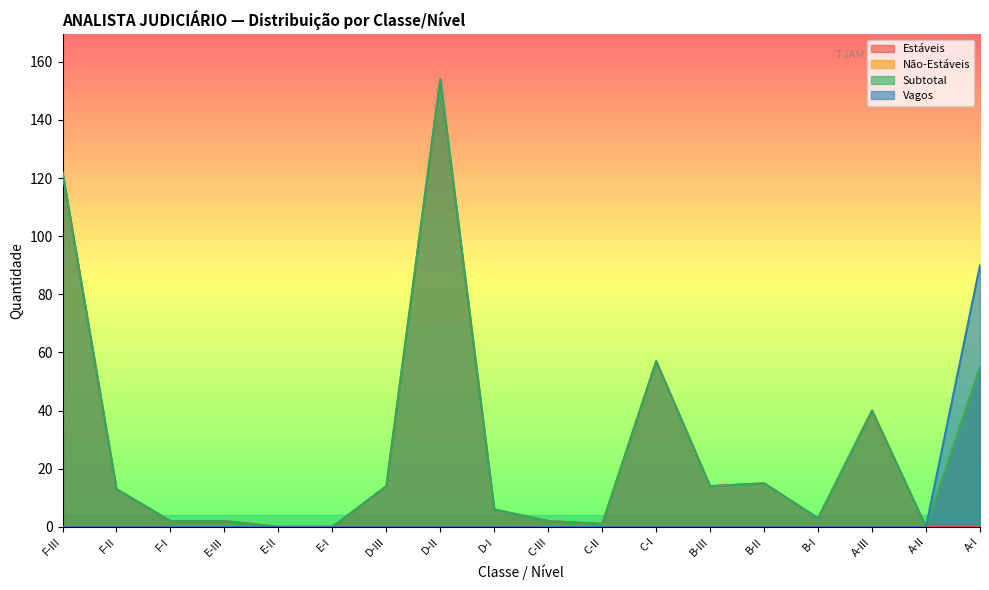

At how many categories does at least one series exceed 144?

1